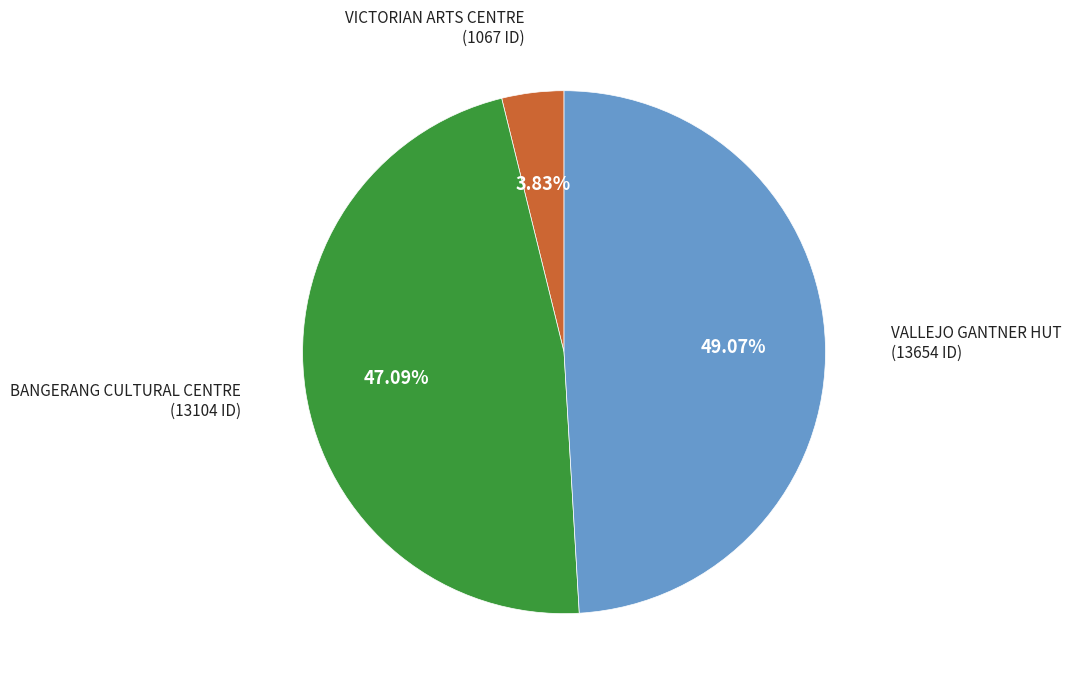

How many slices are in this pie chart?

3